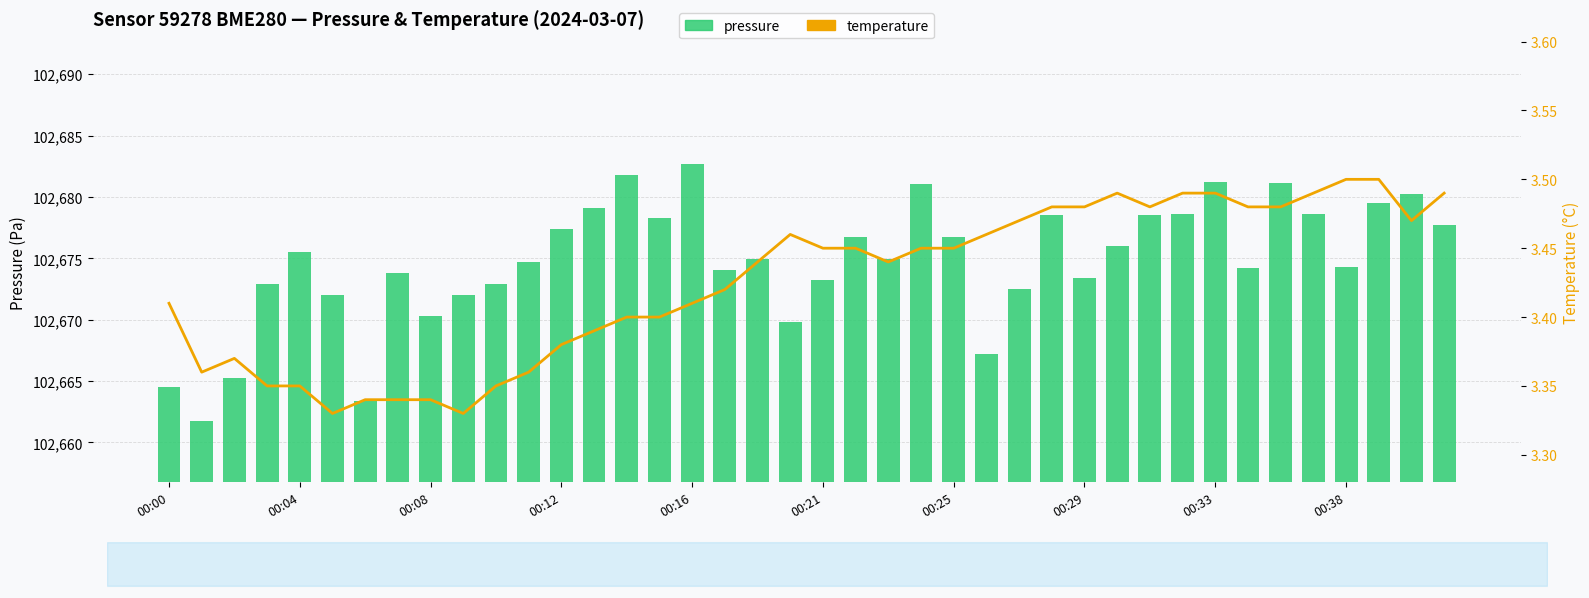

Is the value of pressure at 15 greater than the value of temperature at 11?

Yes